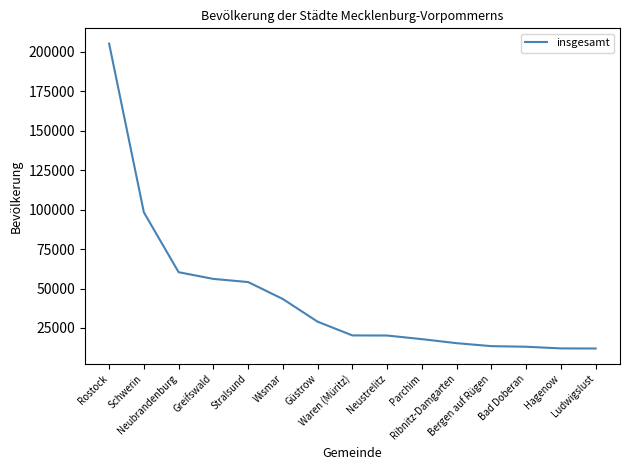

What is the change in value from Greifswald to Waren (Müritz)?

-35832